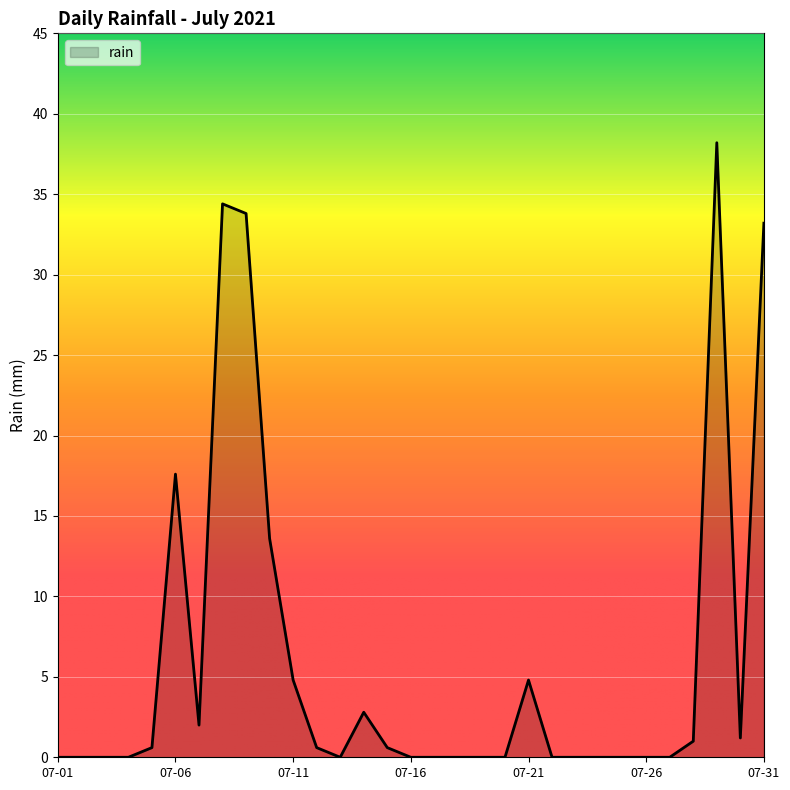

Reading left to right, list all the values displayed in this chart.

0.0	0.0	0.0	0.0	0.6	17.6	2.0	34.4	33.8	13.6	4.8	0.6	0.0	2.8	0.6	0.0	0.0	0.0	0.0	0.0	4.8	0.0	0.0	0.0	0.0	0.0	0.0	1.0	38.2	1.2	33.2